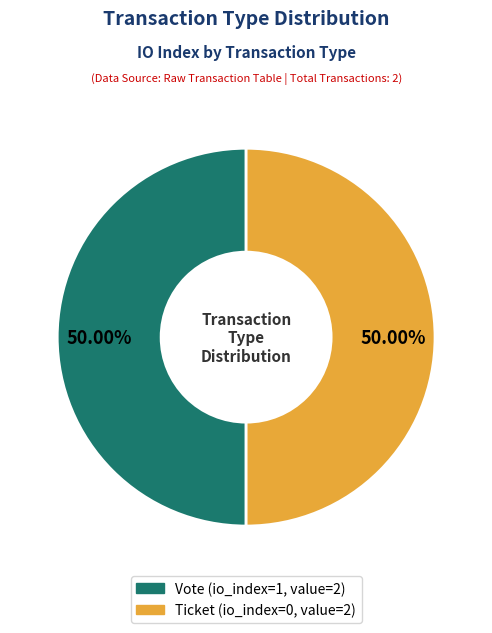

Approximately how many times larger is the value at Vote compared to Ticket?

1.0